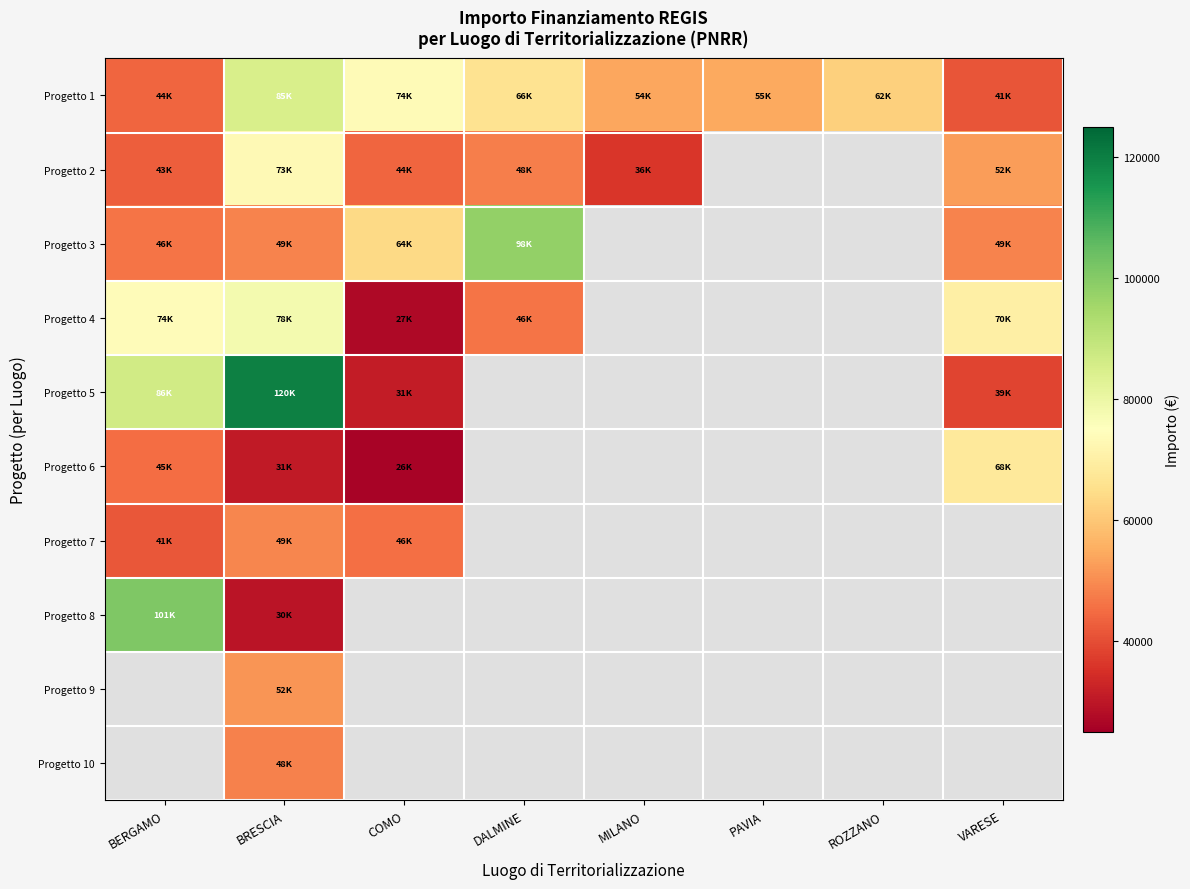

Count the number of categories in the chart.

8